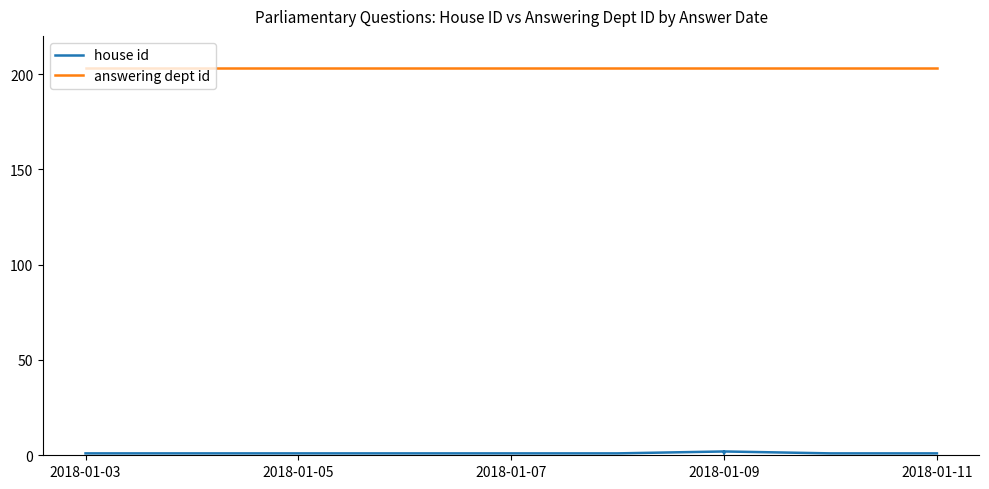

True or false: answering dept id and house id intersect in this chart.

False